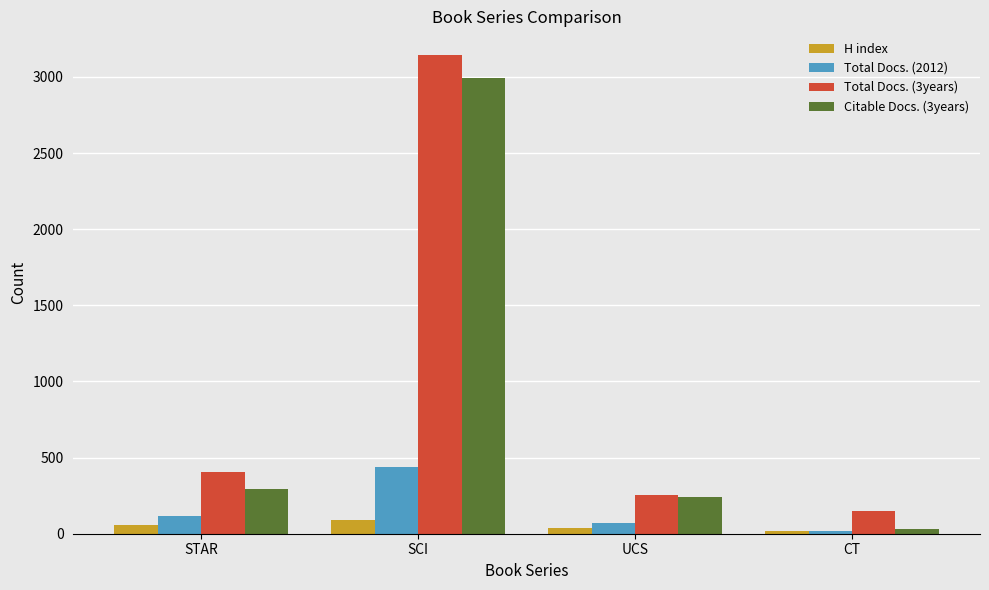

How many bars are there in total?

16